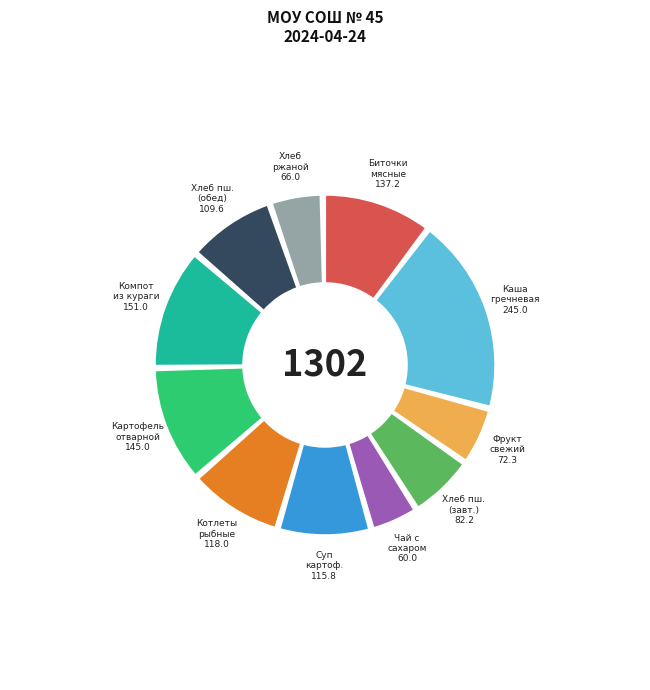

Is it true that Каша гречневая рассыпчатая is 19% of the pie?

True